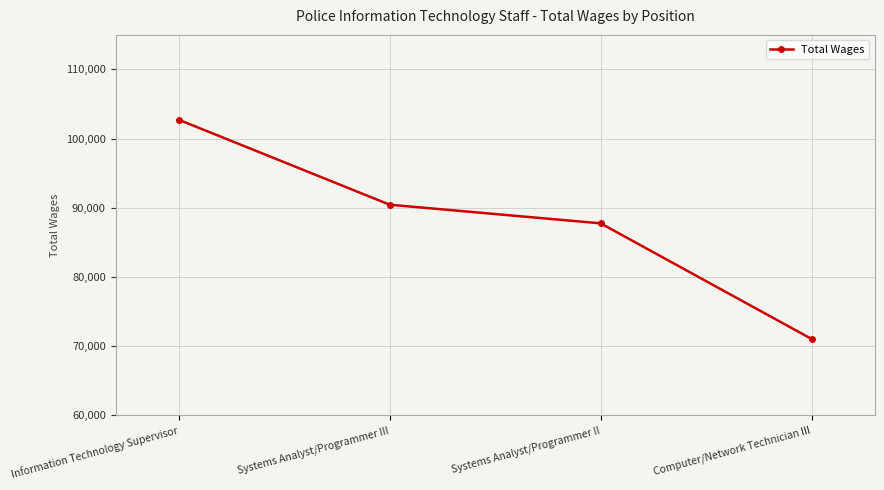

Approximately how many times larger is the value at Systems Analyst/Programmer II compared to Computer/Network Technician III?

1.2